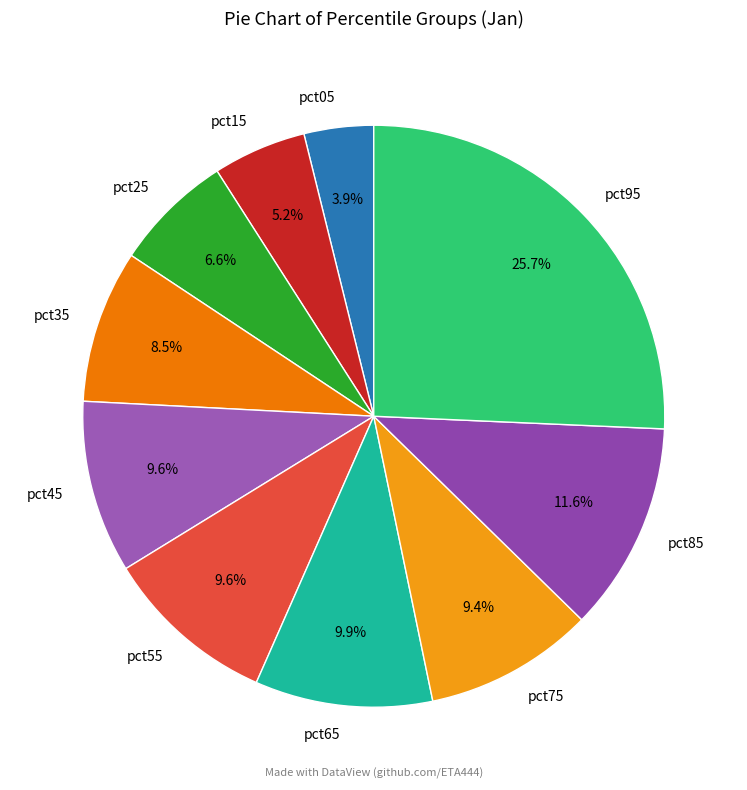

To the nearest percent, what is the difference between the pct85 and pct65 slice percentages?

2%